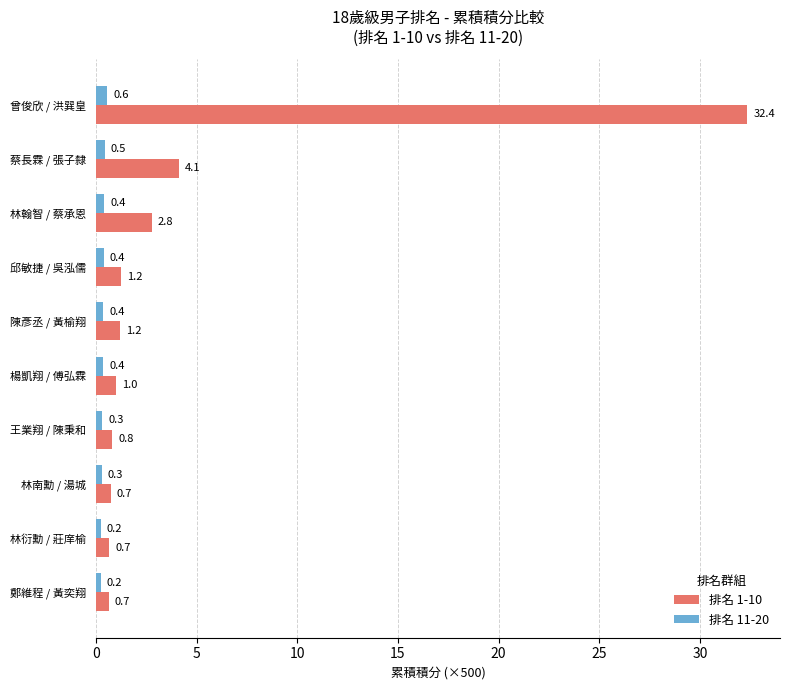

Which series has the largest range (max minus min)?

排名 1-10